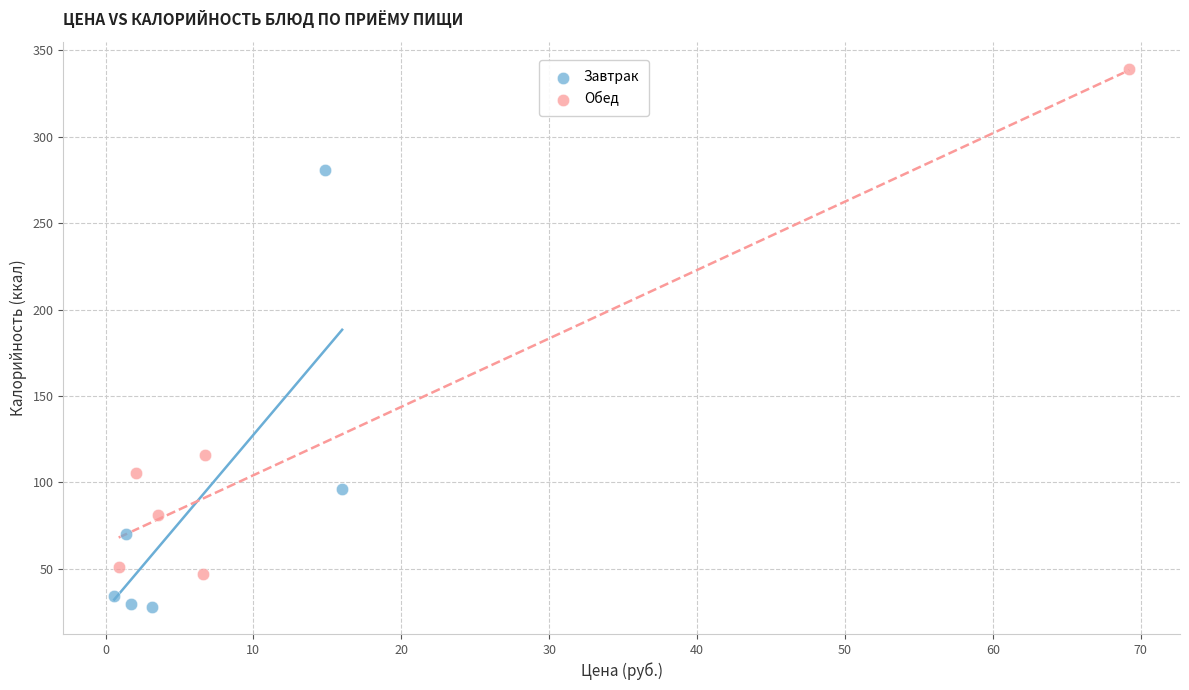

Which series has the largest Y range (max minus min)?

Обед